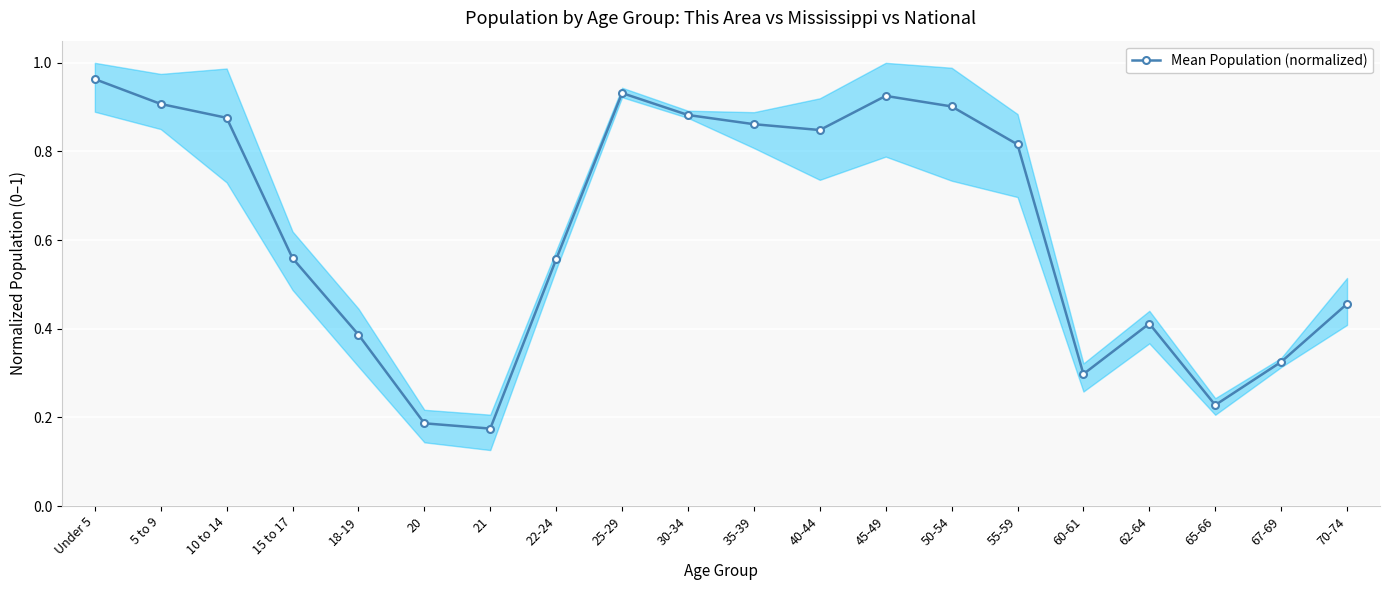

How many lines are shown in the chart?

1